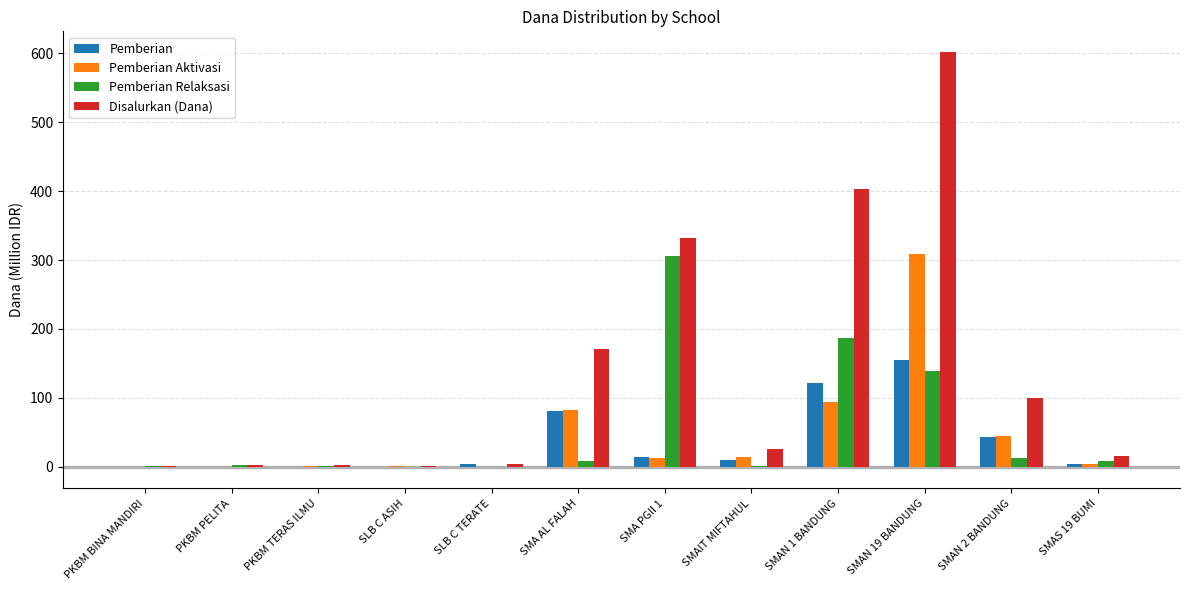

What is the approximate value of Pemberian at SMAN 2 BANDUNG?

42.5